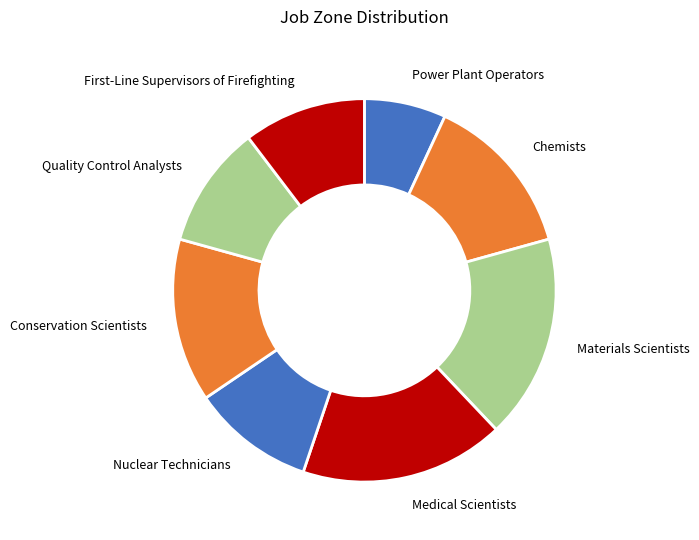

Which slice is the smallest?

Power Plant Operators